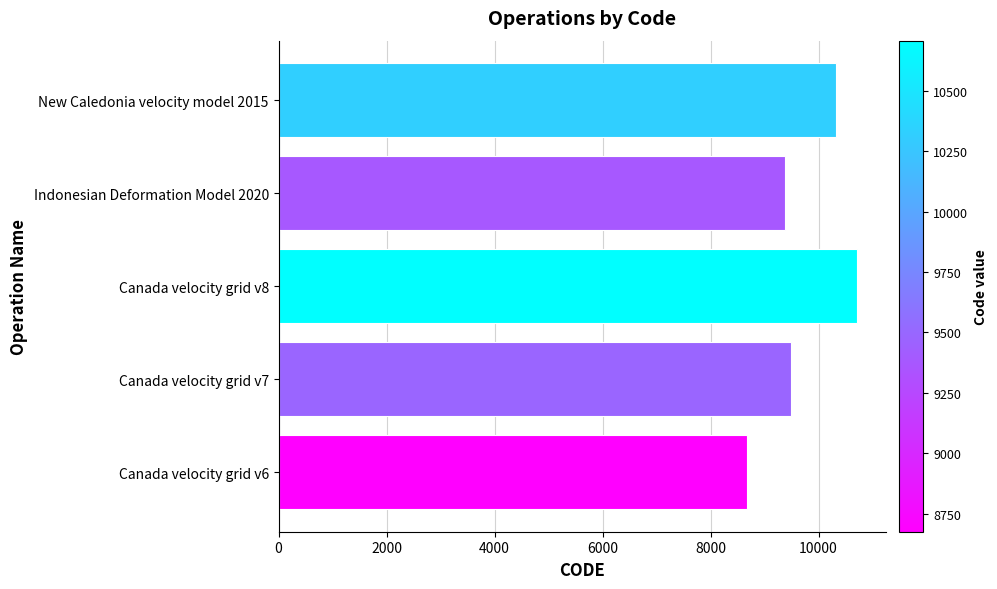

Between Canada velocity grid v7 and Canada velocity grid v8, which is larger?

Canada velocity grid v8